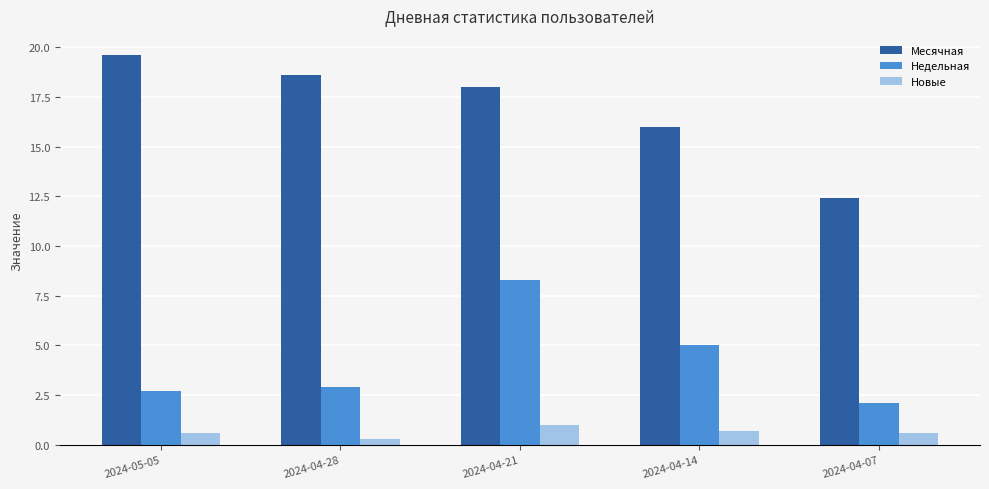

Read the Месячная value at 2024-05-05.

19.6